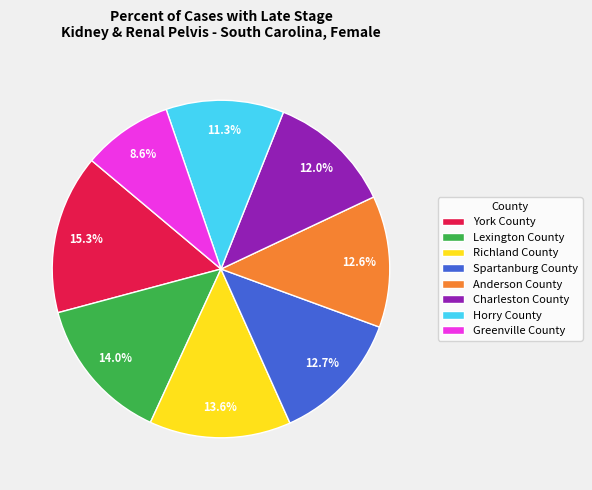

Does Anderson County represent more than half of the total?

No